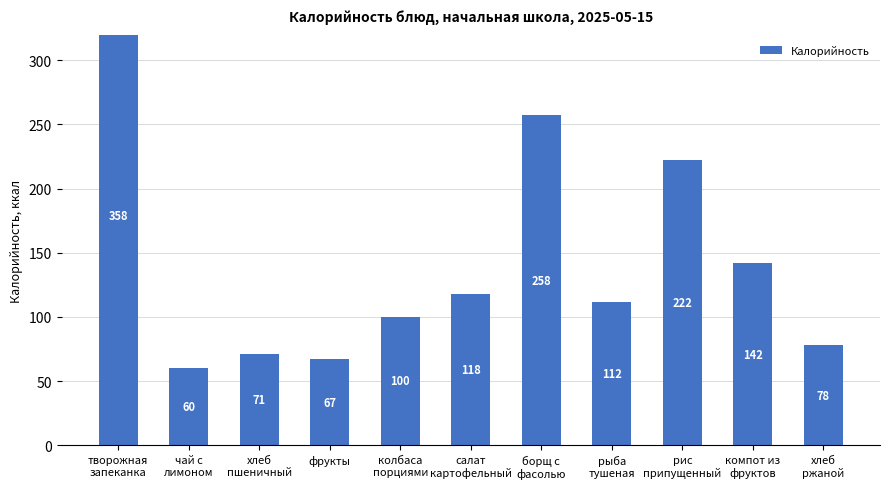

What is the value of the 1st bar from the left?

358.5